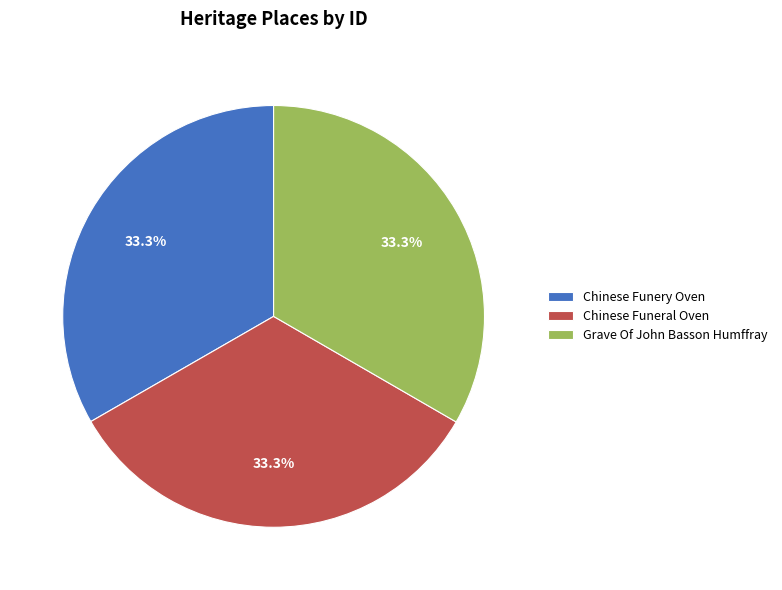

Approximately how many times larger is the value at Grave Of John Basson Humffray compared to Chinese Funeral Oven?

1.0